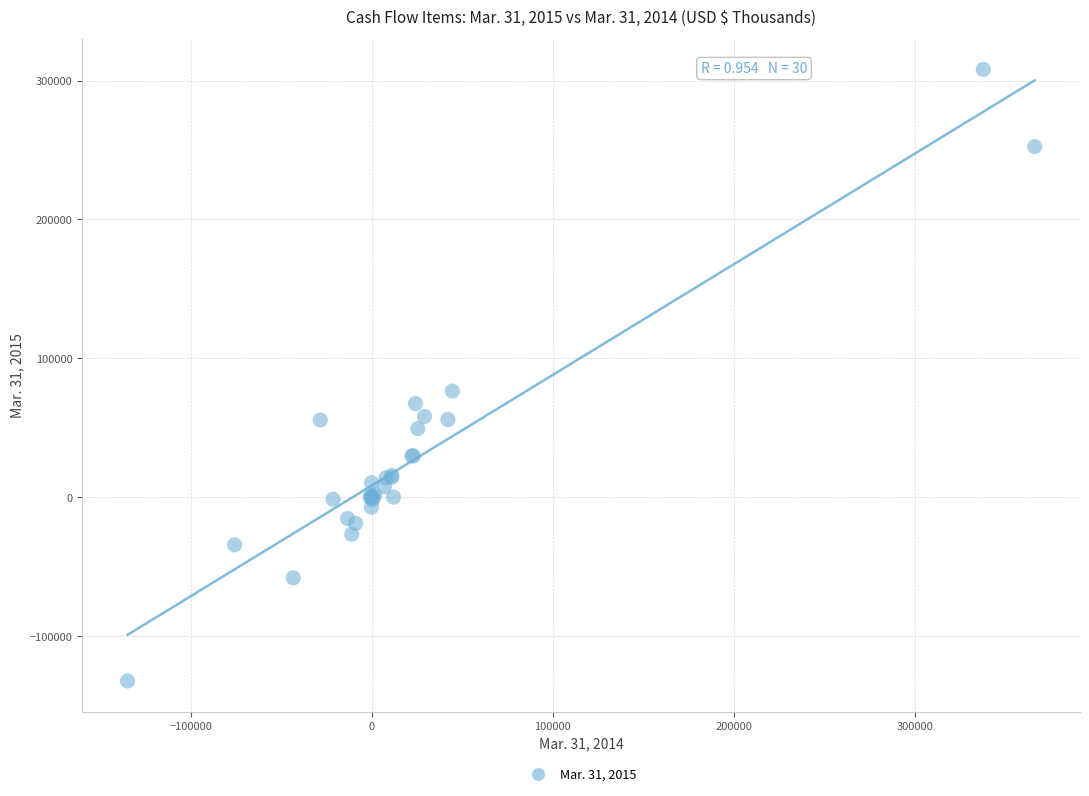

What Y value in the scatter plot is closest to 87808?

76386